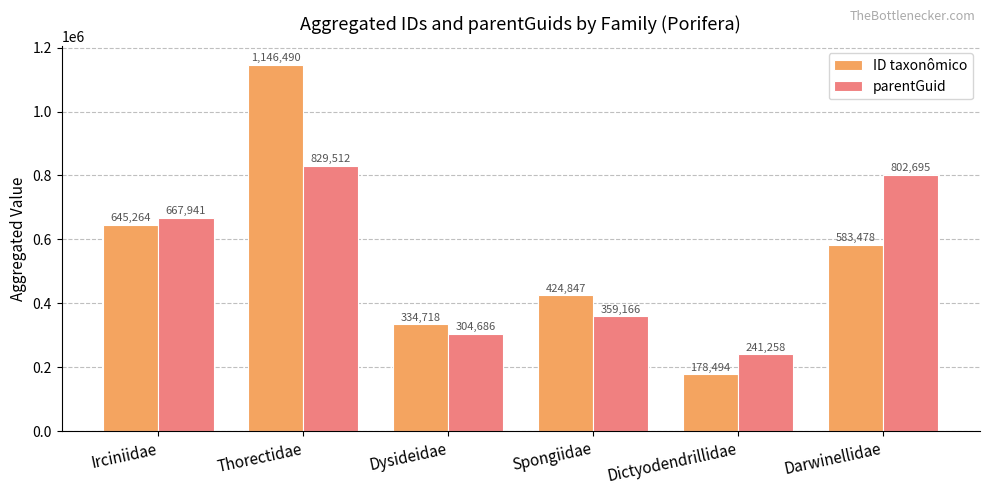

Reading right to left, list all the values displayed in this chart.

ID taxonômico: 583478	178494	424847	334718	1146490	645264
parentGuid: 802695	241258	359166	304686	829512	667941